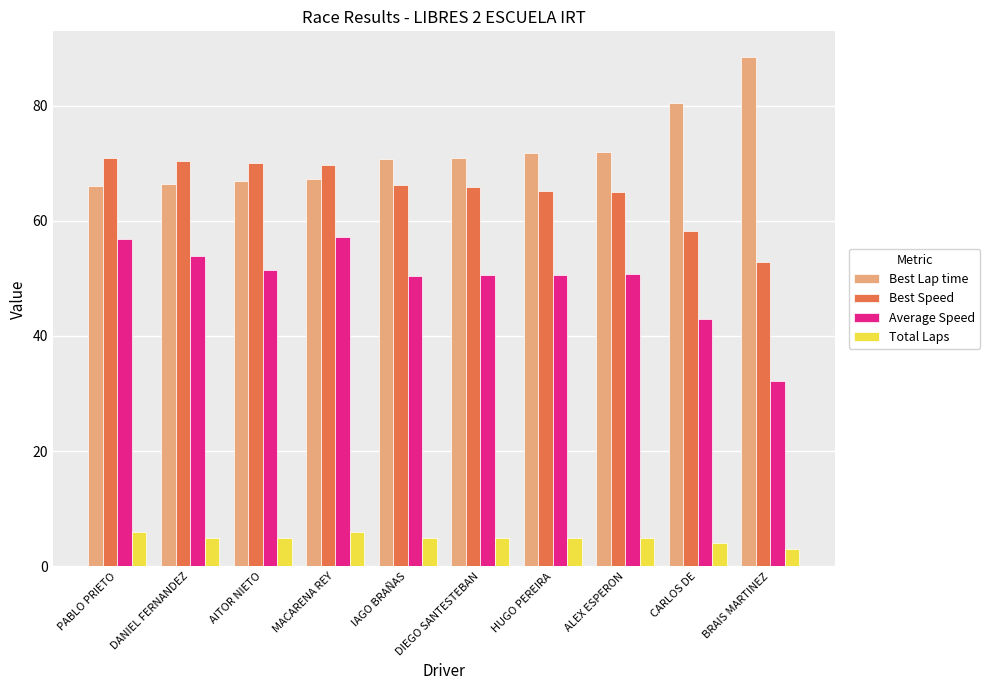

What is the label of the 5th bar from the right?

DIEGO SANTESTEBAN